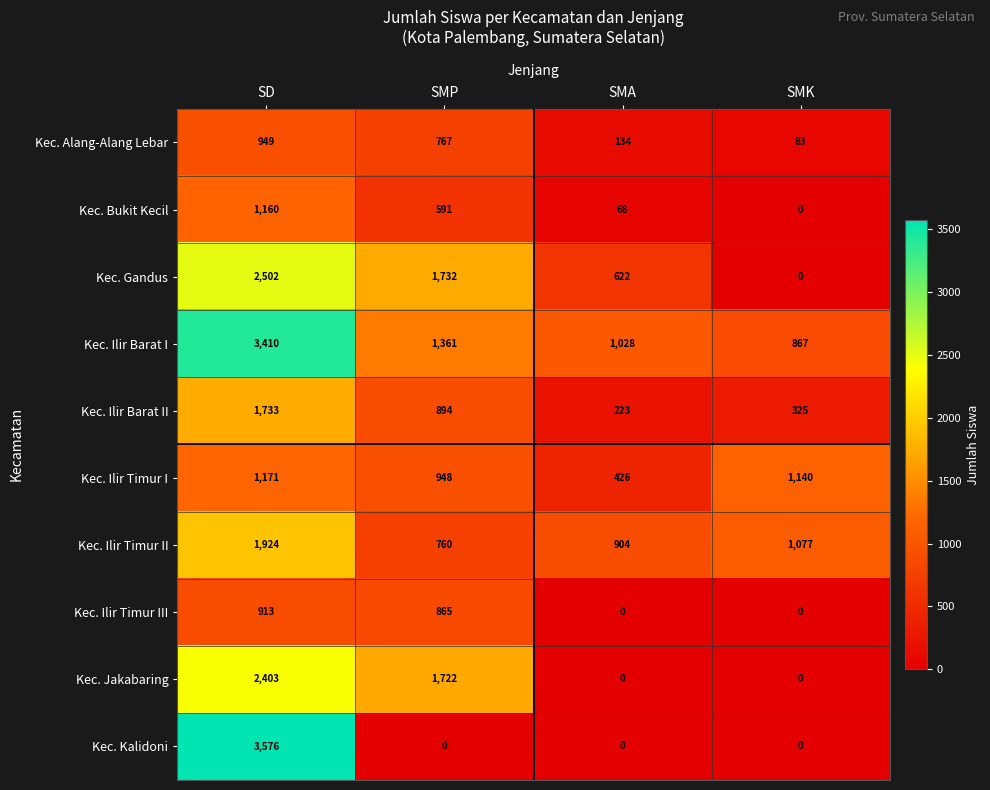

At which category does the chart reach its peak across all series?

SD